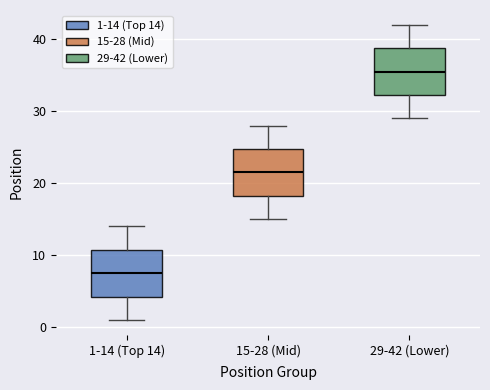

Reading left to right, transcribe this box plot: for each box, give where its median line is, the range the box spans, and where its two whiskers end, as read against the y-axis. The values are not printed on the chart, so give them approximately, as read against the axis.

1-14 (Top 14): median 8, box 4 to 11, whiskers 1 to 14
15-28 (Mid): median 22, box 18 to 25, whiskers 15 to 28
29-42 (Lower): median 36, box 32 to 39, whiskers 29 to 42